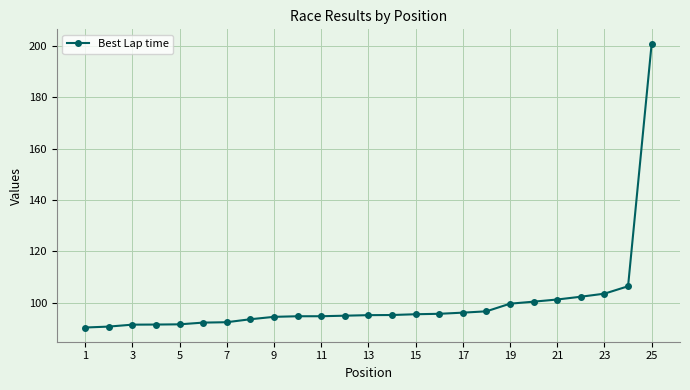

What is the average value?

100.0